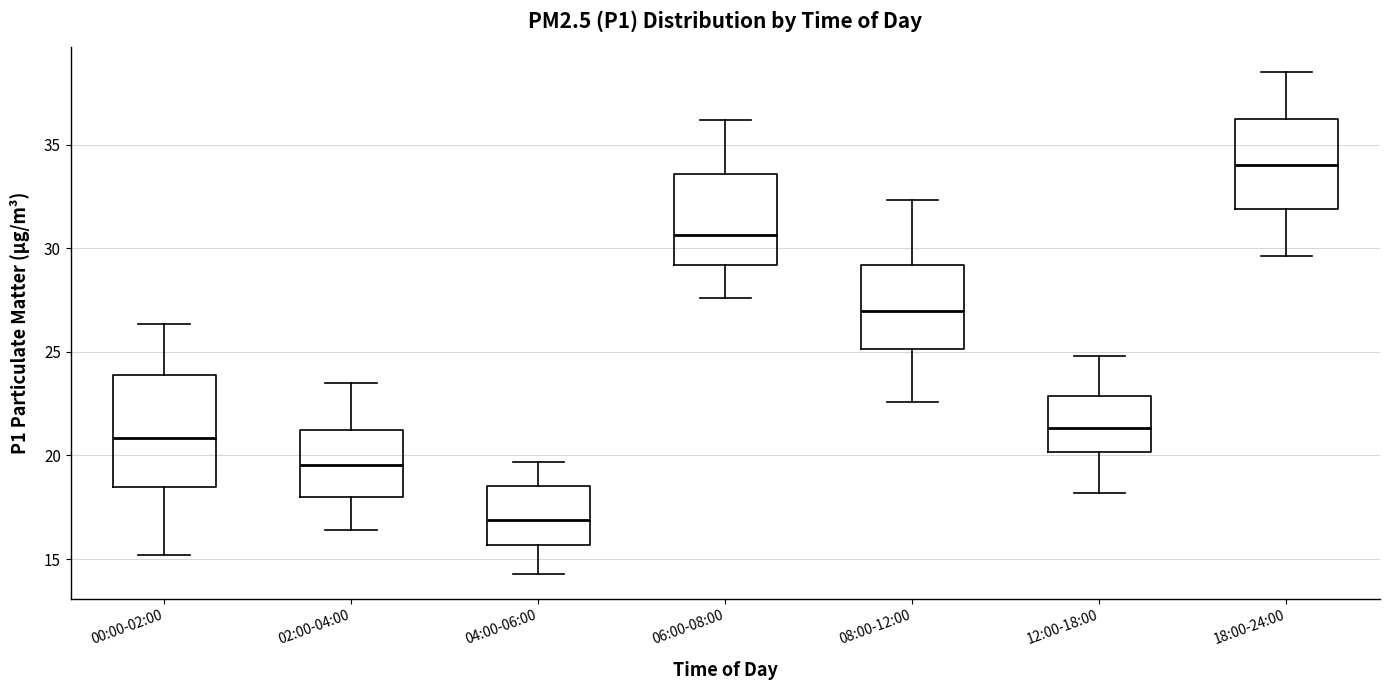

Reading left to right, transcribe this box plot: for each box, give where its median line is, the range the box spans, and where its two whiskers end, as read against the y-axis. The values are not printed on the chart, so give them approximately, as read against the axis.

00:00-02:00: median 21.0, box 18.5 to 24.0, whiskers 15.0 to 26.5
02:00-04:00: median 19.5, box 18.0 to 21.0, whiskers 16.5 to 23.5
04:00-06:00: median 17.0, box 15.5 to 18.5, whiskers 14.5 to 19.5
06:00-08:00: median 30.5, box 29.0 to 33.5, whiskers 27.5 to 36.0
08:00-12:00: median 27.0, box 25.0 to 29.0, whiskers 22.5 to 32.5
12:00-18:00: median 21.5, box 20.0 to 23.0, whiskers 18.0 to 25.0
18:00-24:00: median 34.0, box 32.0 to 36.5, whiskers 29.5 to 38.5